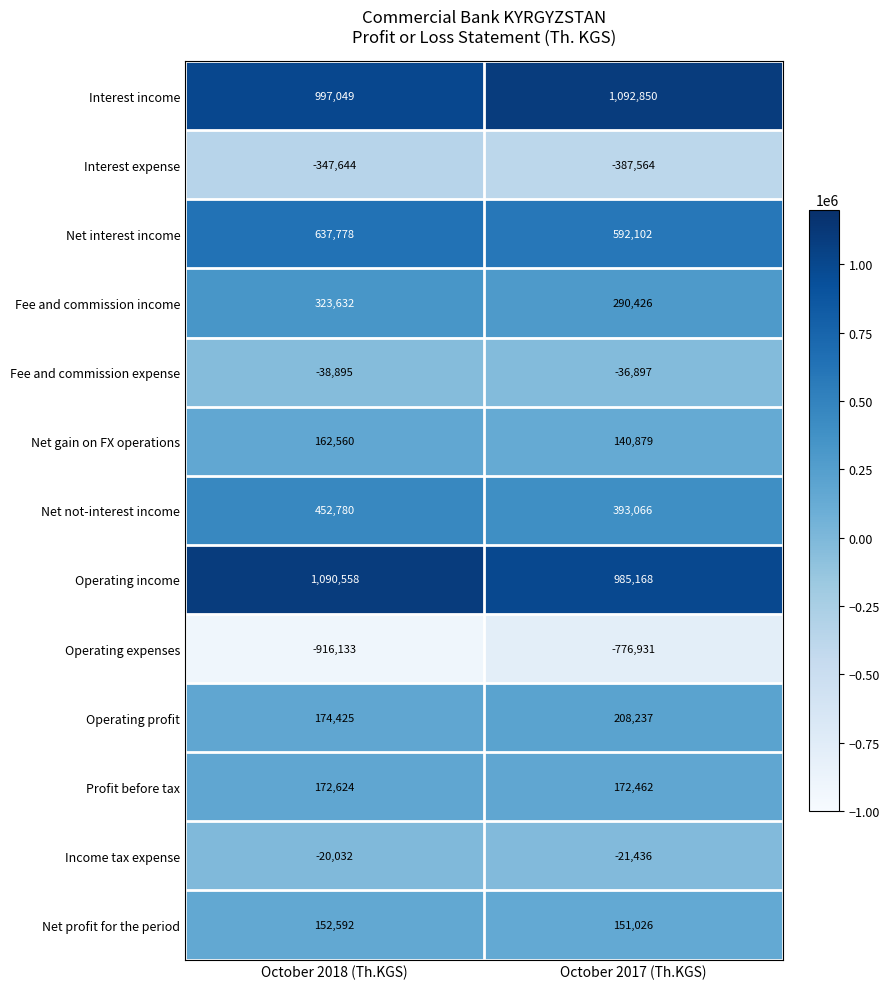

Between October 2018 (Th.KGS) and October 2017 (Th.KGS), which series saw the biggest shift?

Operating expenses